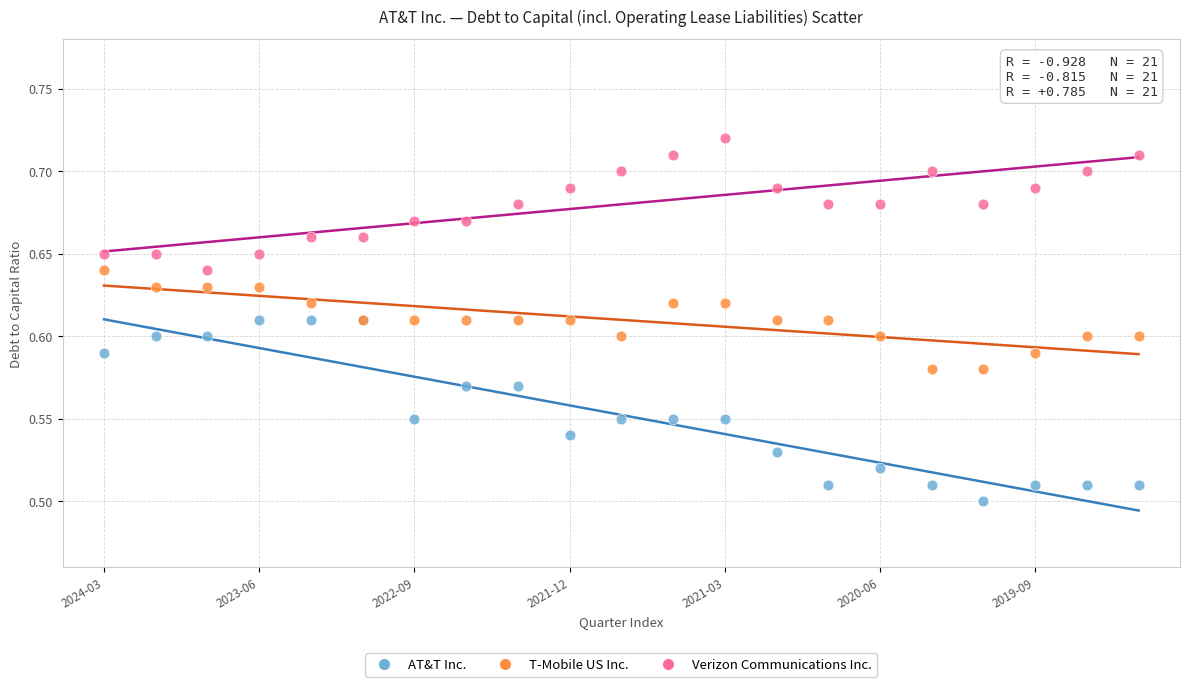

Which series has the widest spread of Y values?

AT&T Inc.